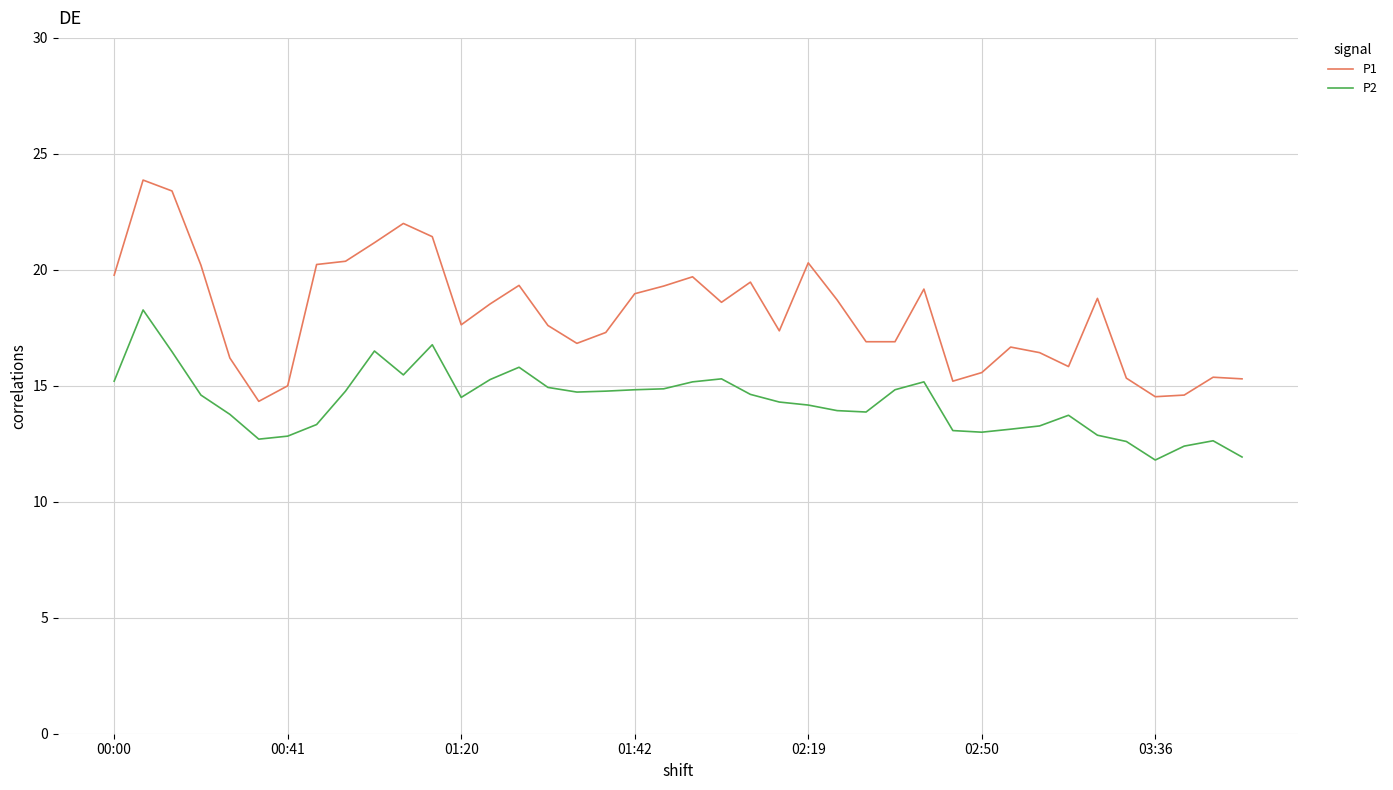

How many series are shown in this chart?

2